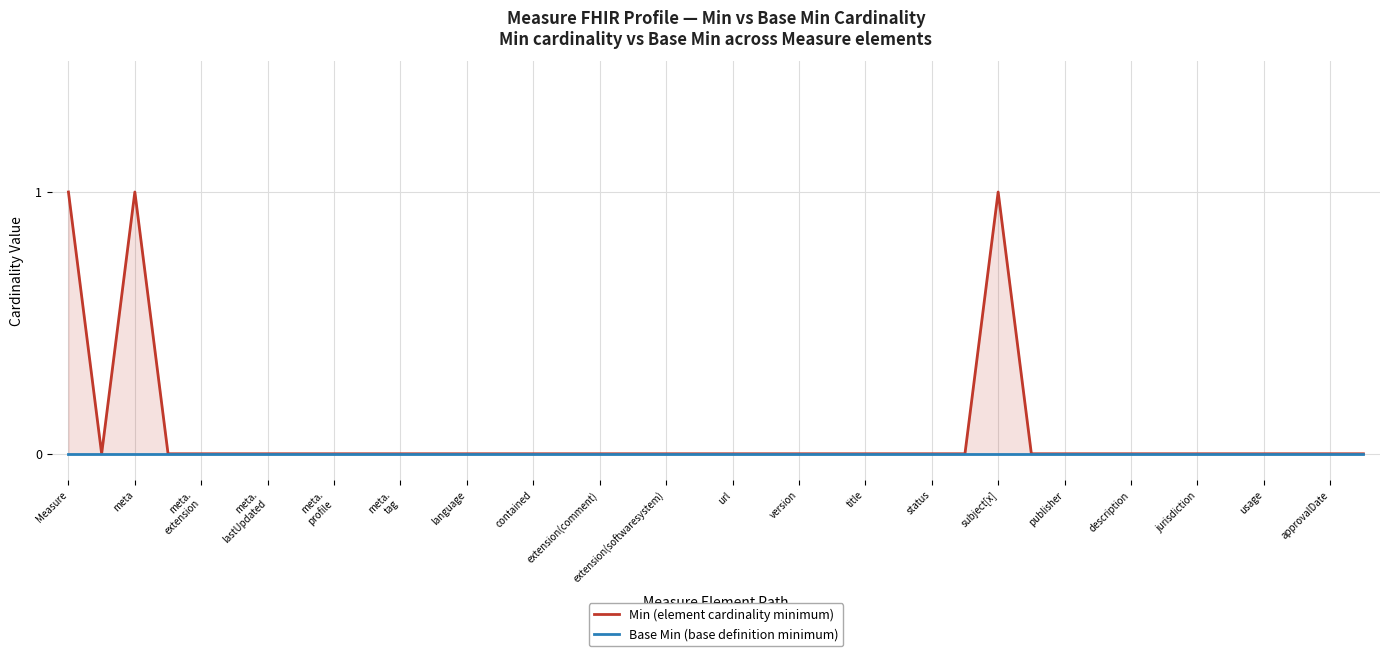

What is the difference between the maximum and minimum values in the Min (element cardinality minimum) series?

1